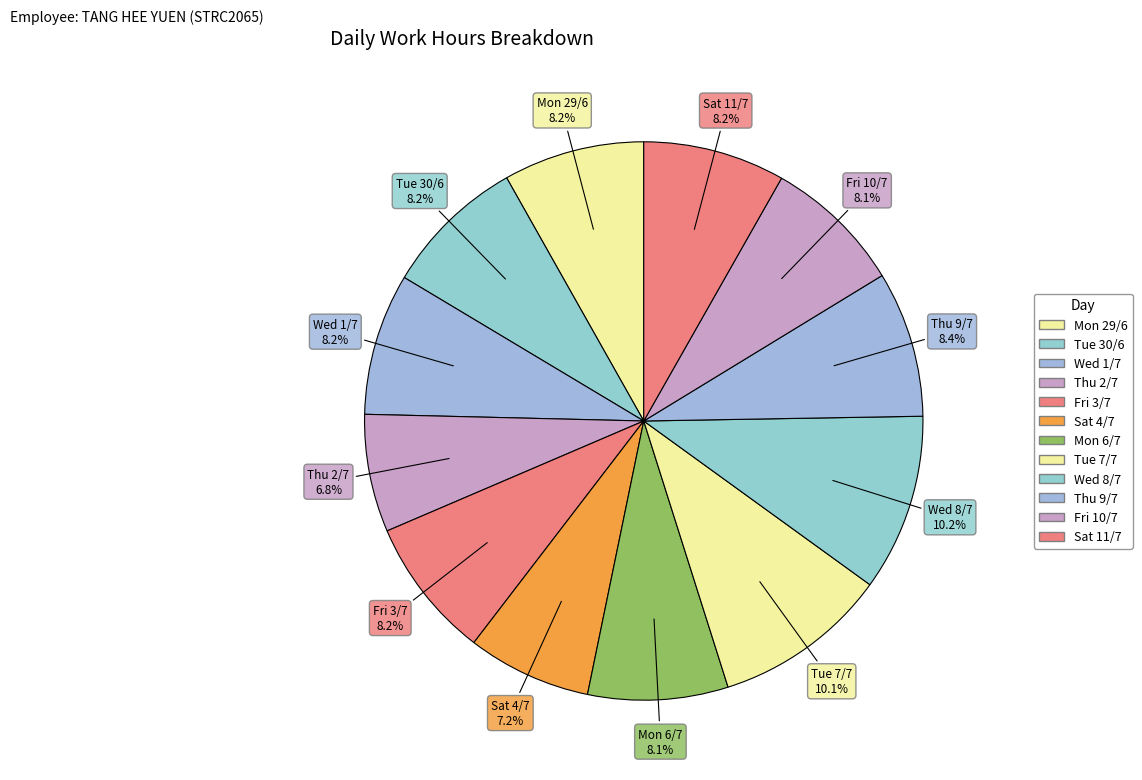

How many segments does this pie chart have?

12